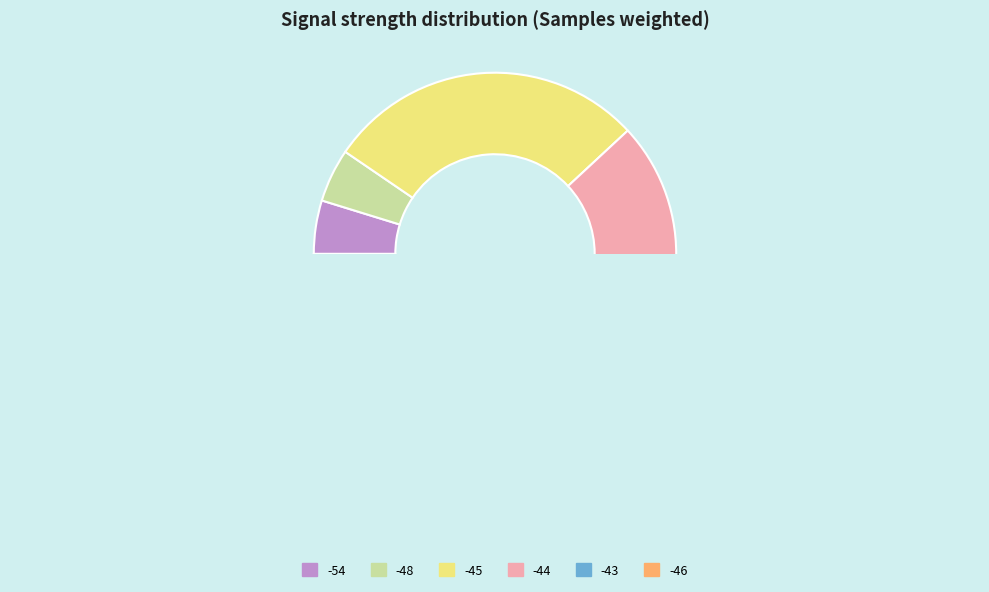

Between -44 and -45, which is larger?

-45